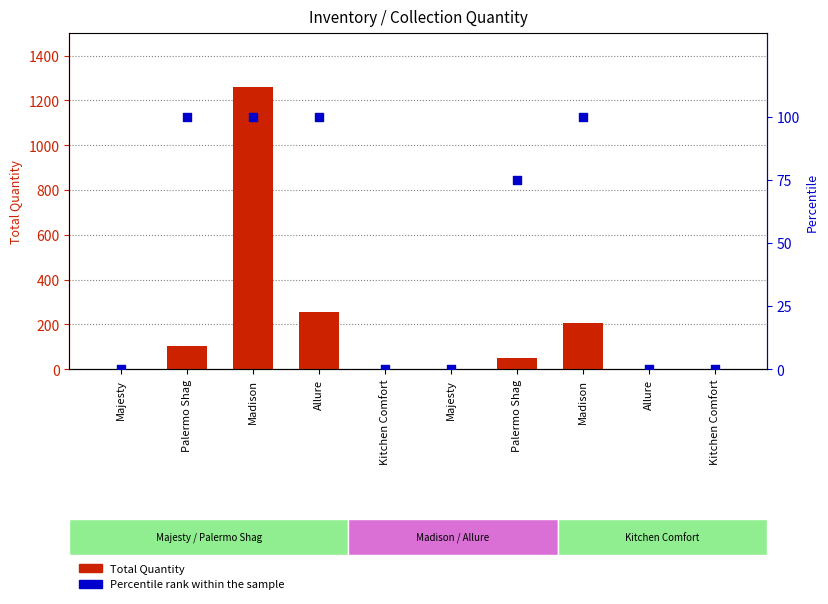

Is the value of Percentile rank within sample at Madison greater than the value of Total Quantity at Majesty?

Yes